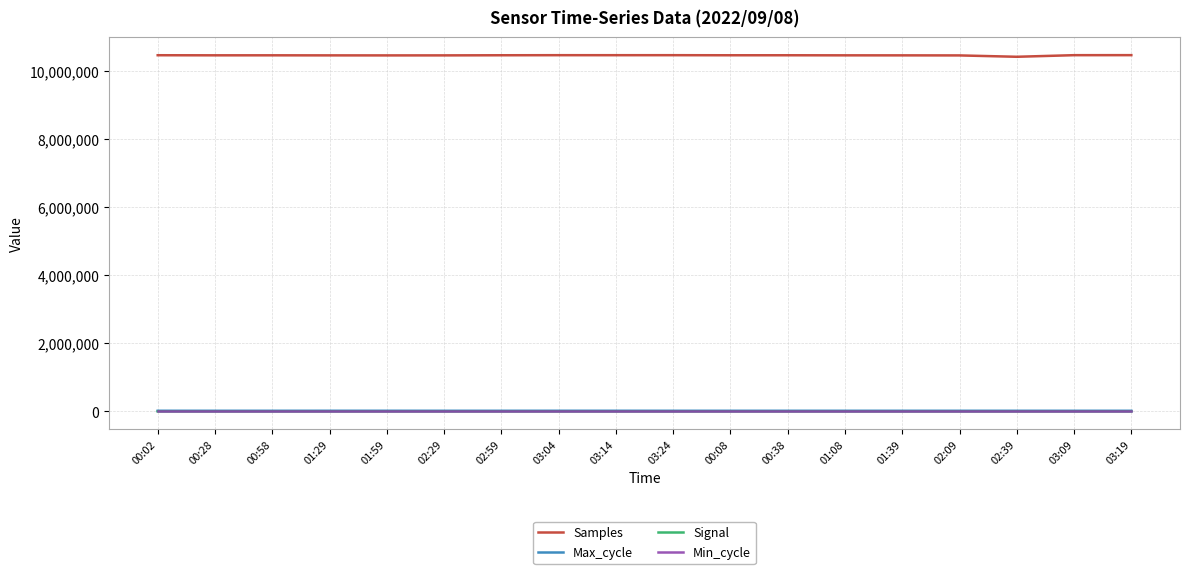

Which series has the largest total across all categories?

Samples